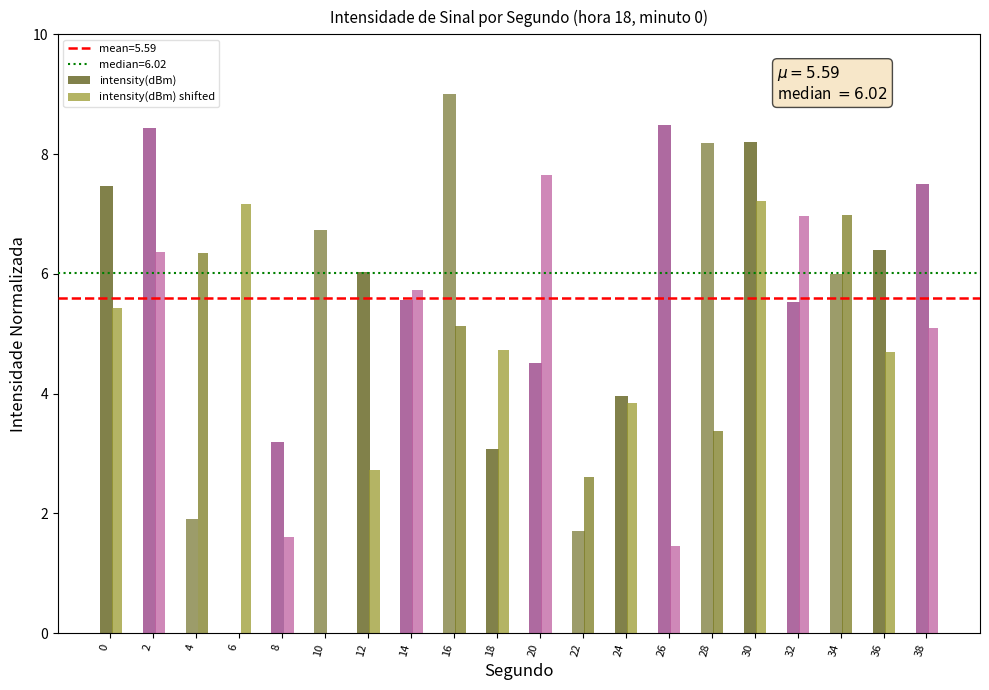

How many groups of bars are there?

20